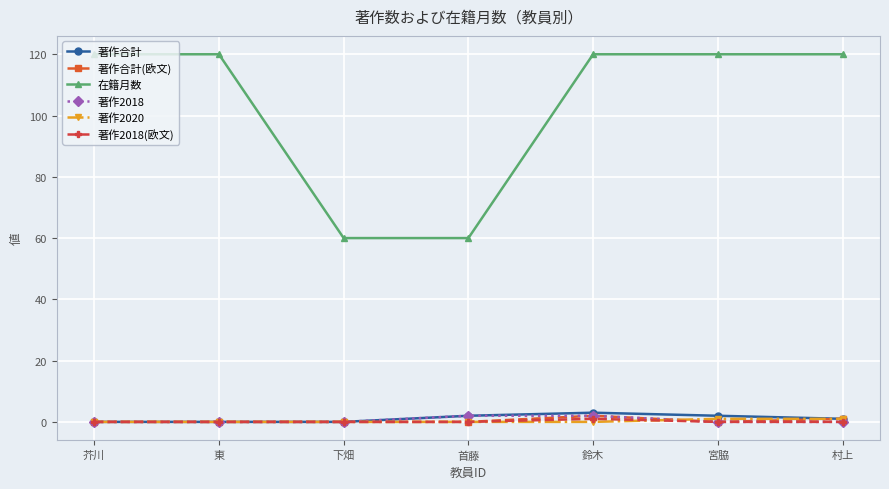

What is the total value across all series at 下畑?

60